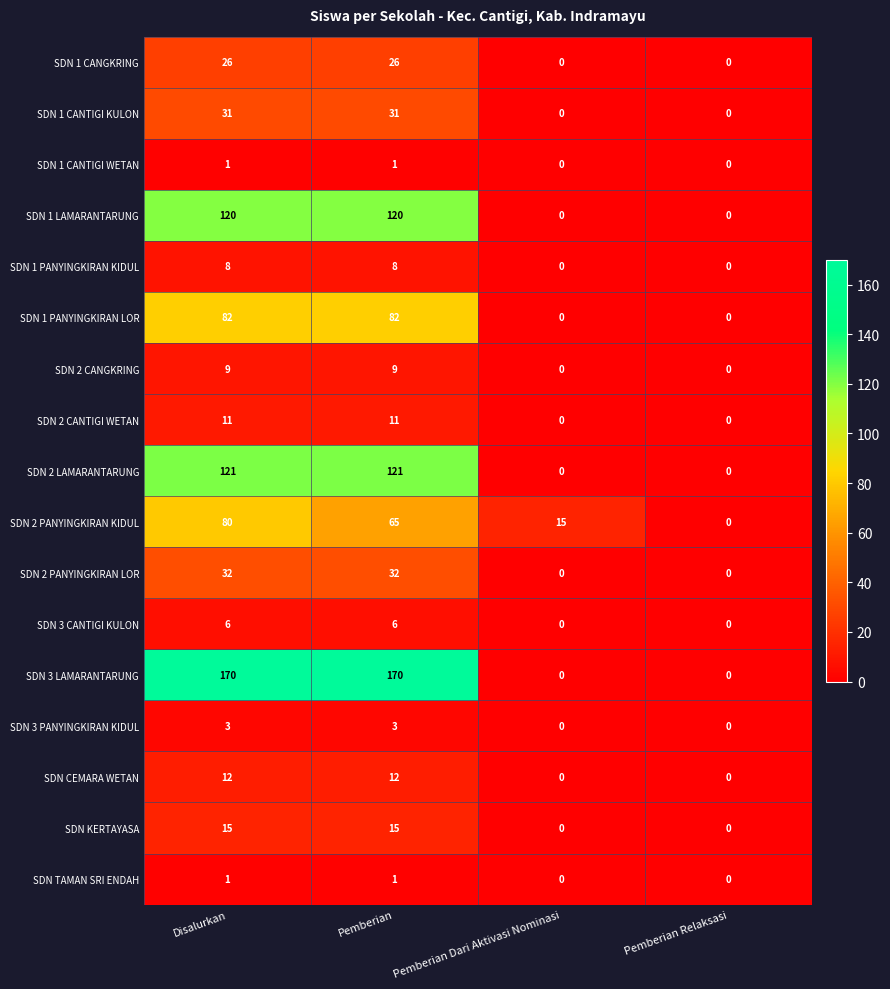

The SDN 3 PANYINGKIRAN KIDUL series shows 0 at Pemberian Relaksasi. True or false?

True